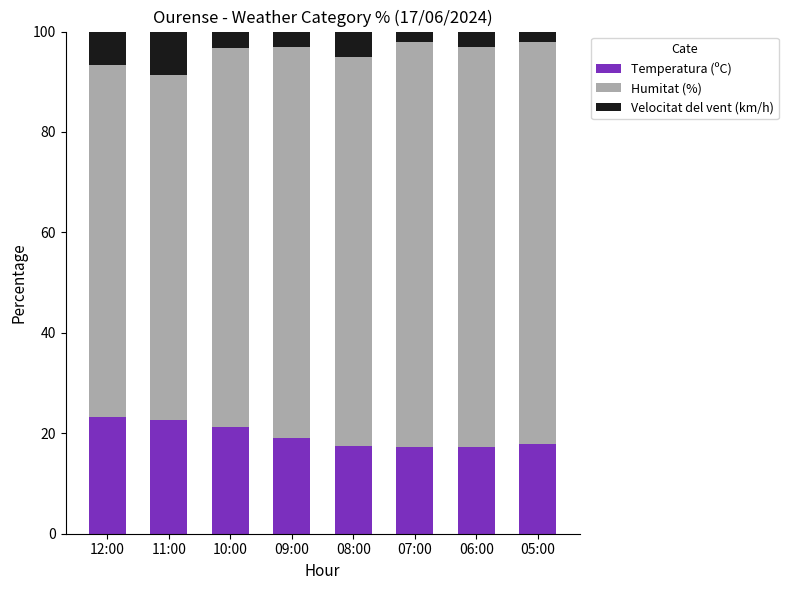

The value of Temperatura (ºC) at 06:00 is 17.3. True or false?

True